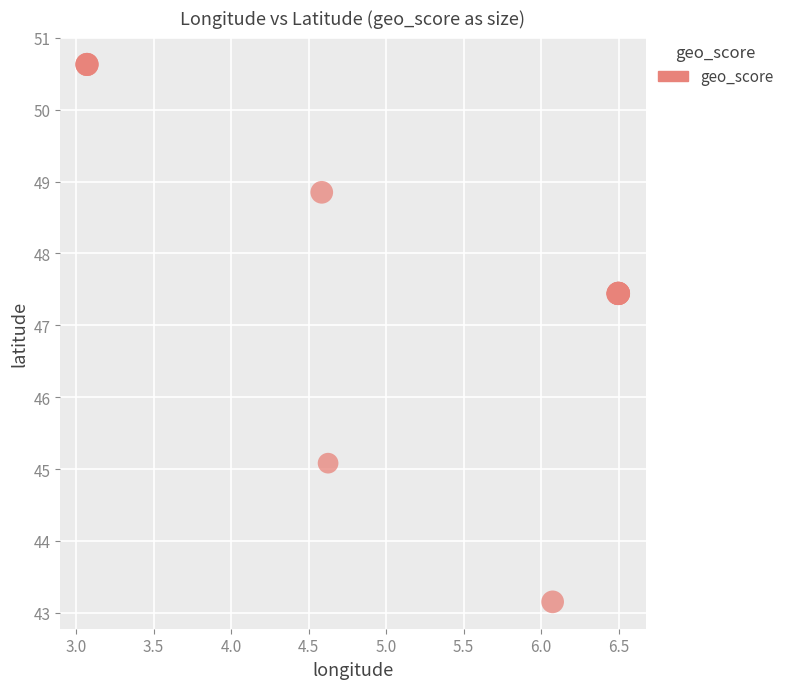

What Y value in the scatter plot is closest to 46?

45.1